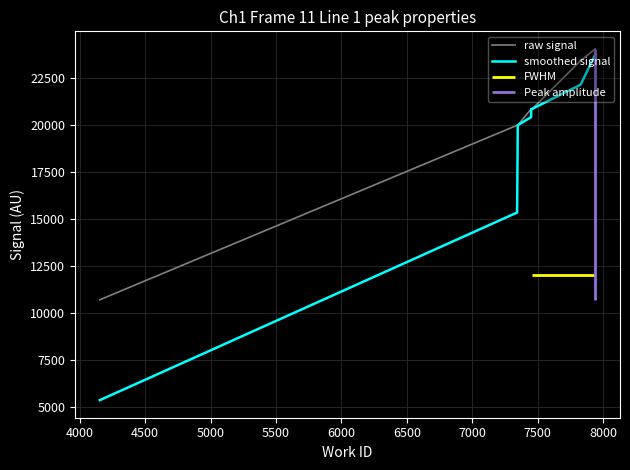

What is the highest value of the raw signal series?

24063.0